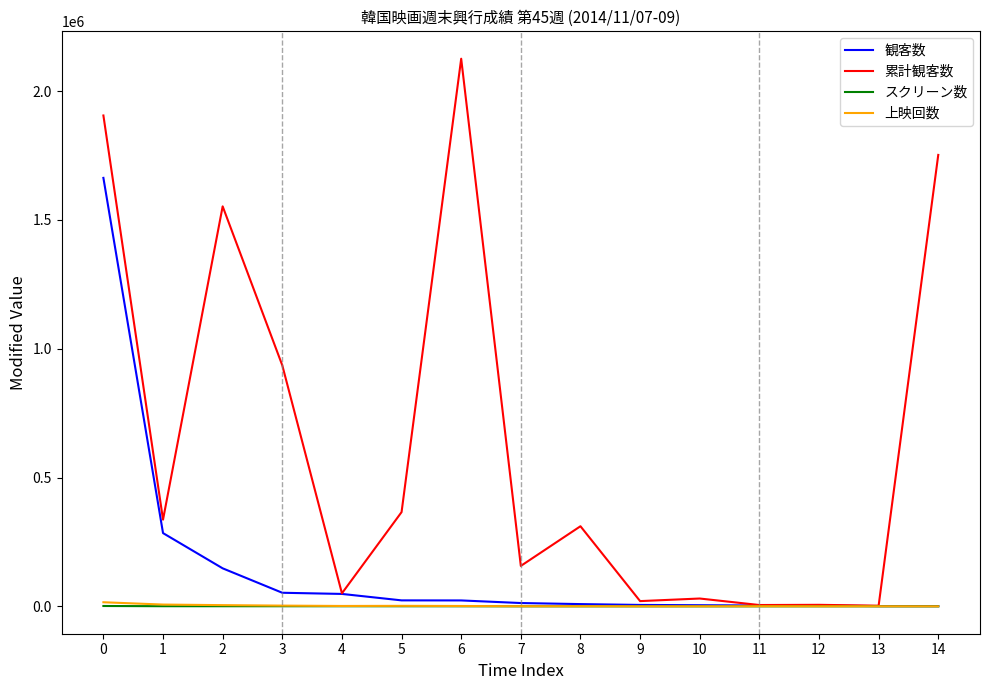

What is the maximum value for スクリーン数?

1342